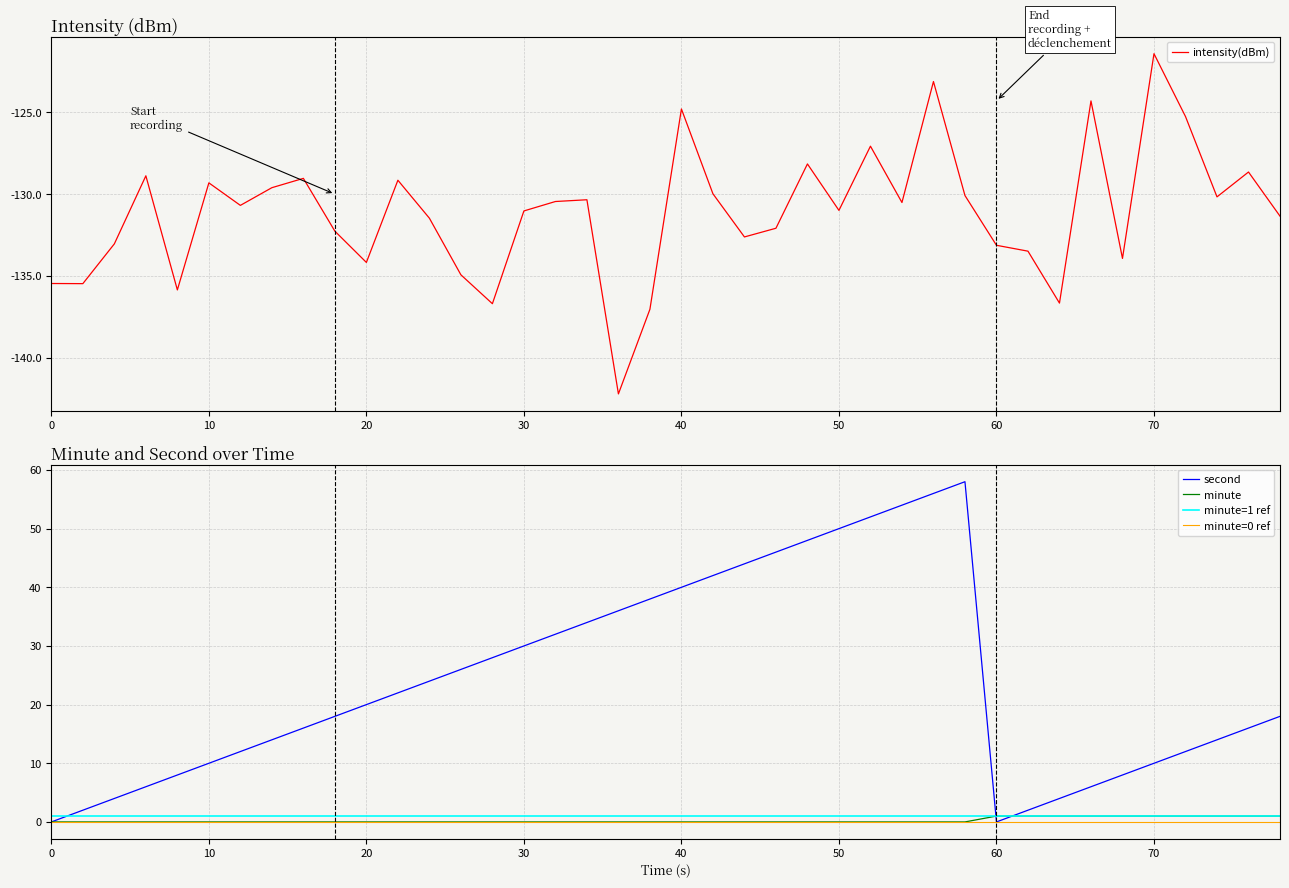

How many data points in intensity(dBm) are above -130?

14